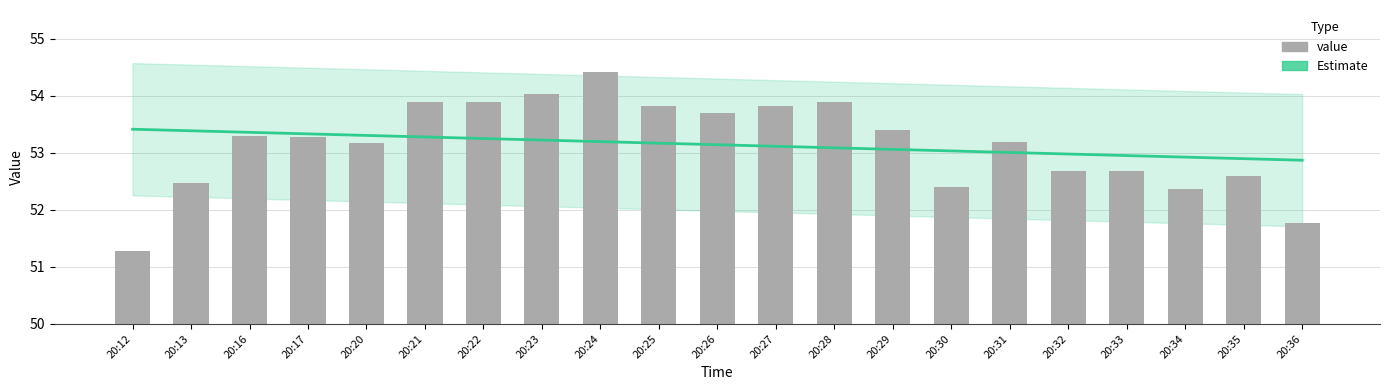

The chart shows a value of 52.4 at 20:30. True or false?

True